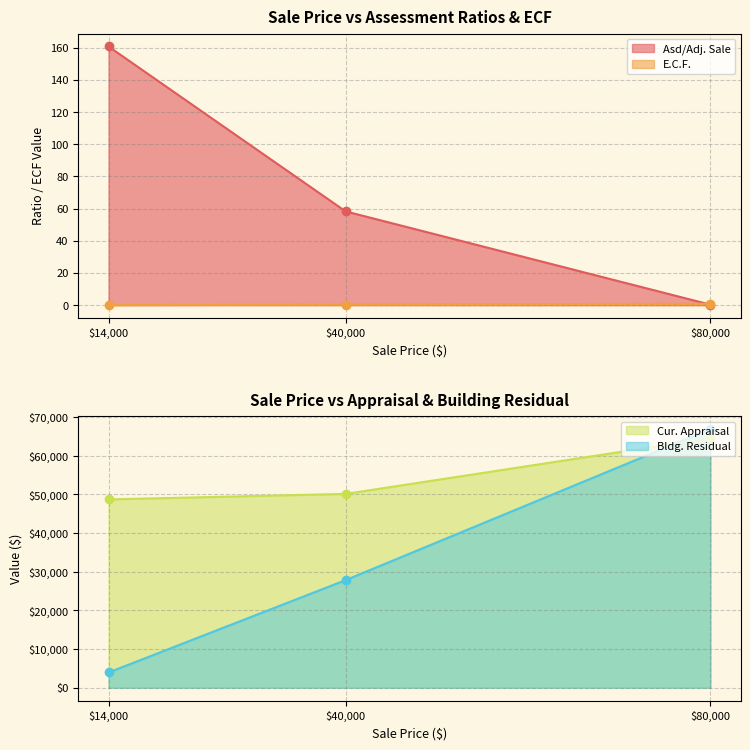

How many data points does each series have?

3